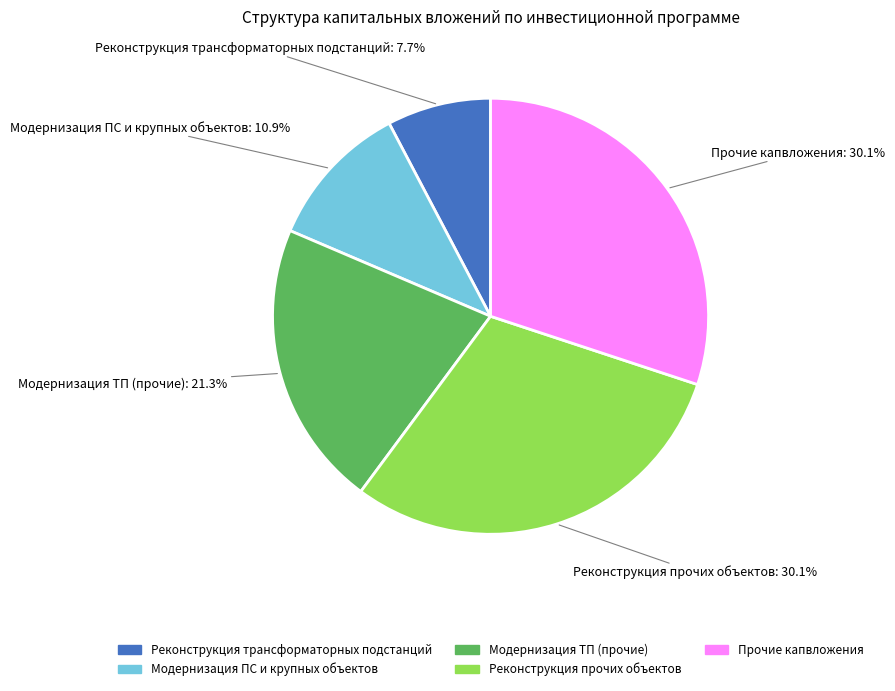

Is there a majority slice in this chart?

No